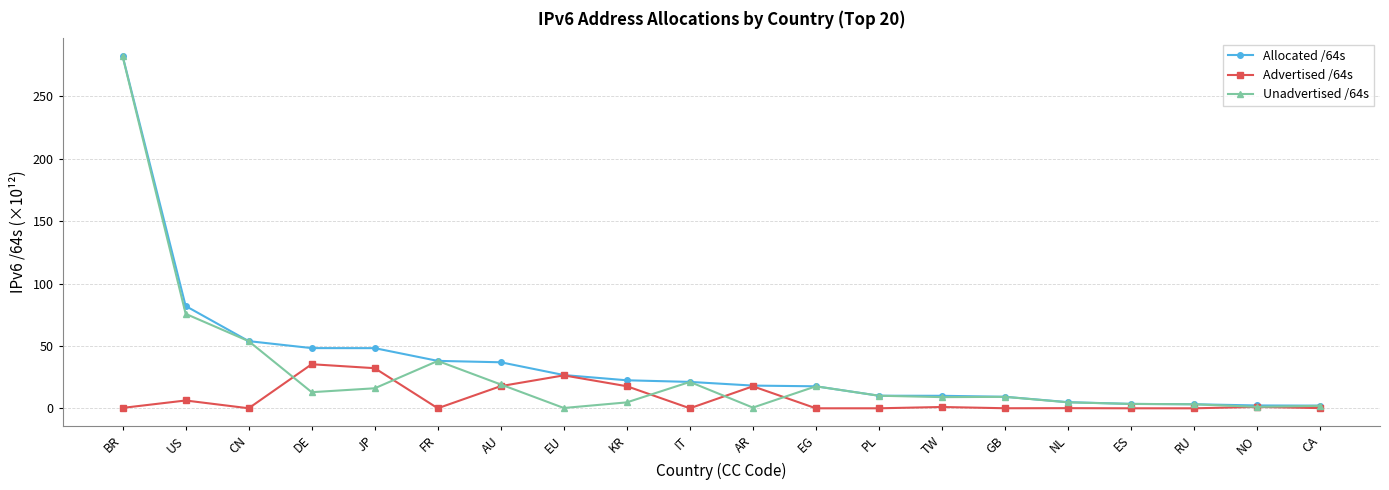

What is the highest value of the Allocated /64s series?

282.3